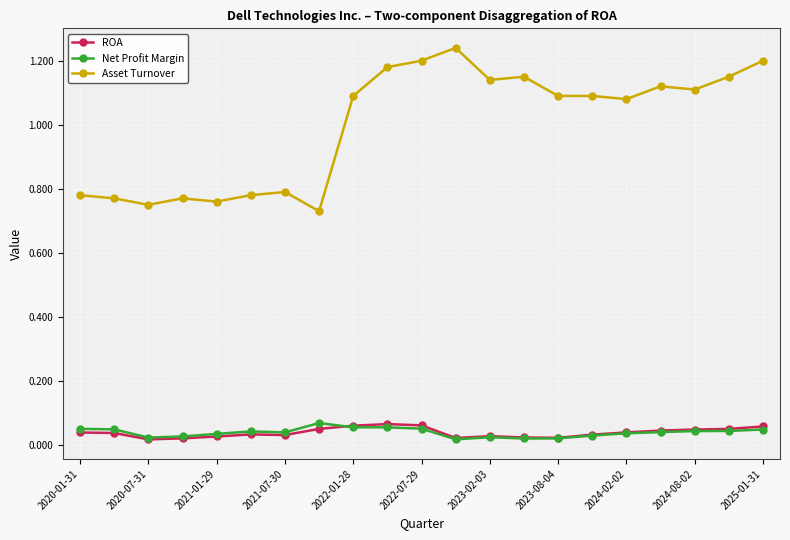

Which series has the largest range (max minus min)?

Asset Turnover